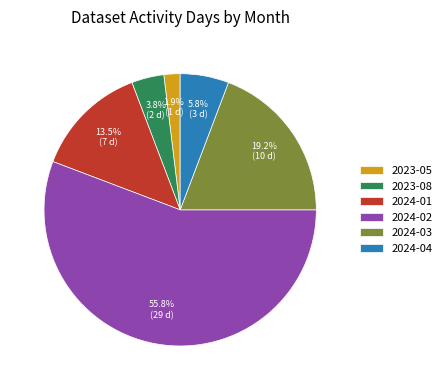

How many segments does this pie chart have?

6